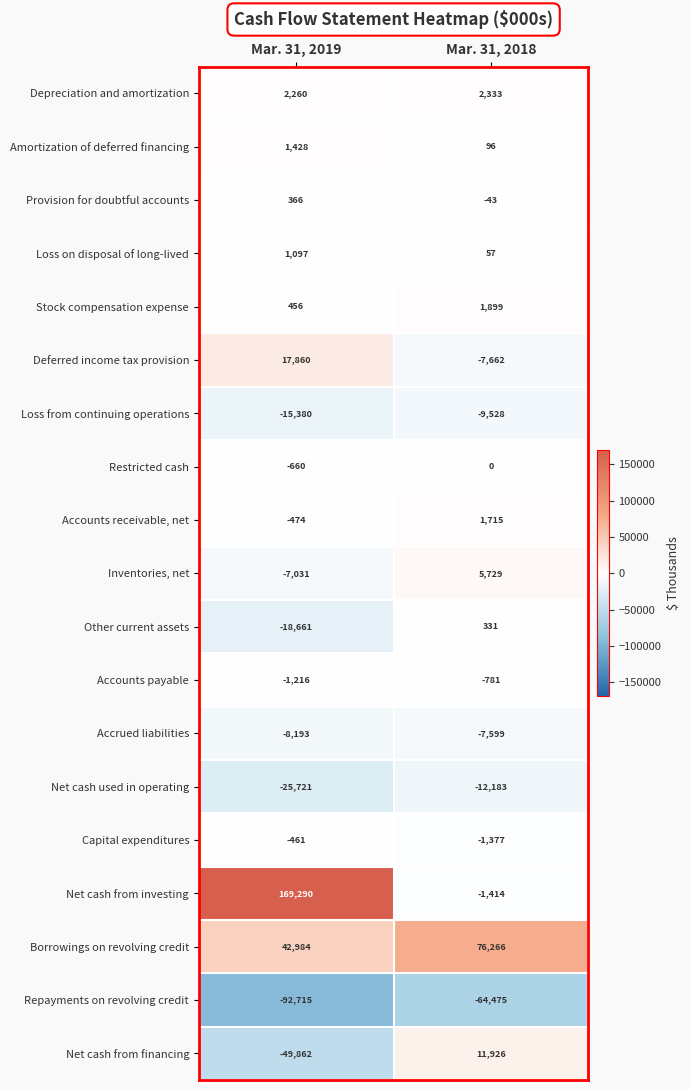

What is the maximum value shown in the chart?

169290